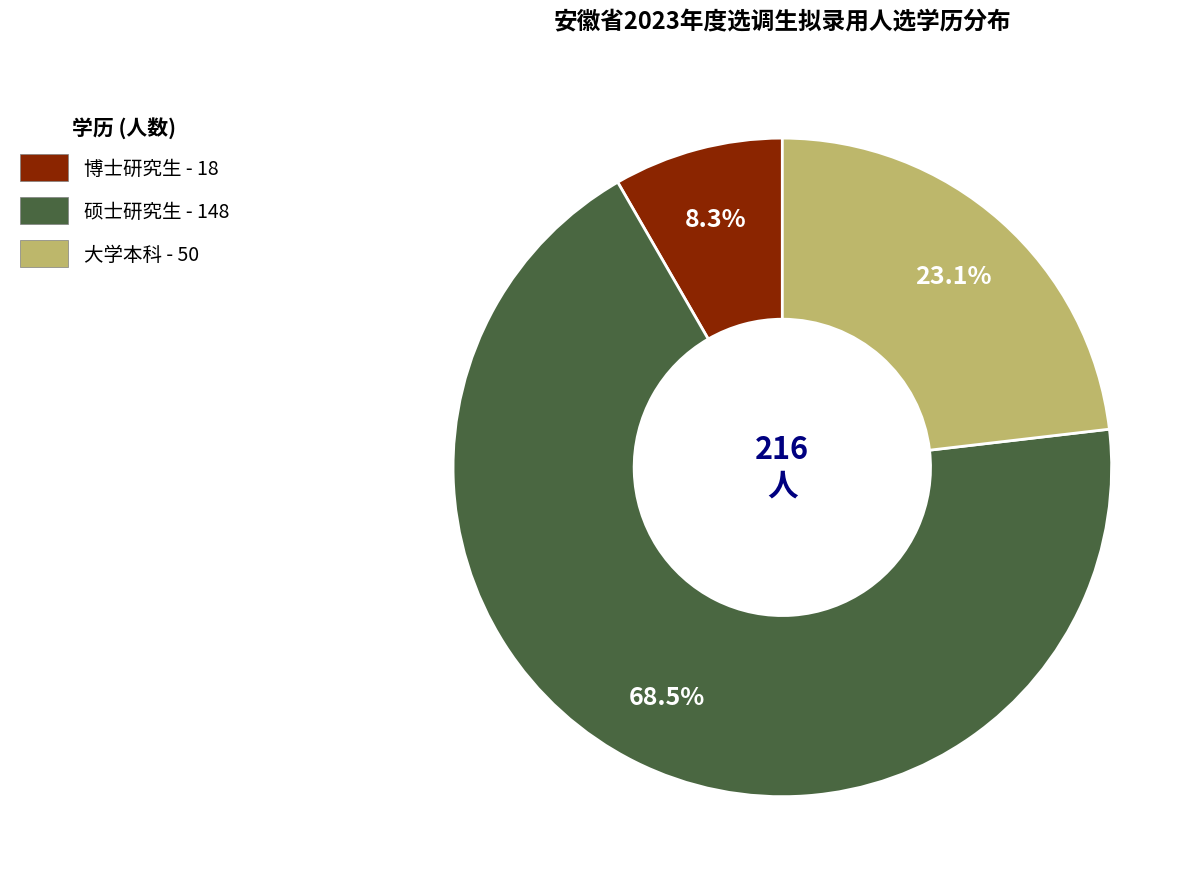

Does 硕士研究生 represent more than half of the total?

Yes